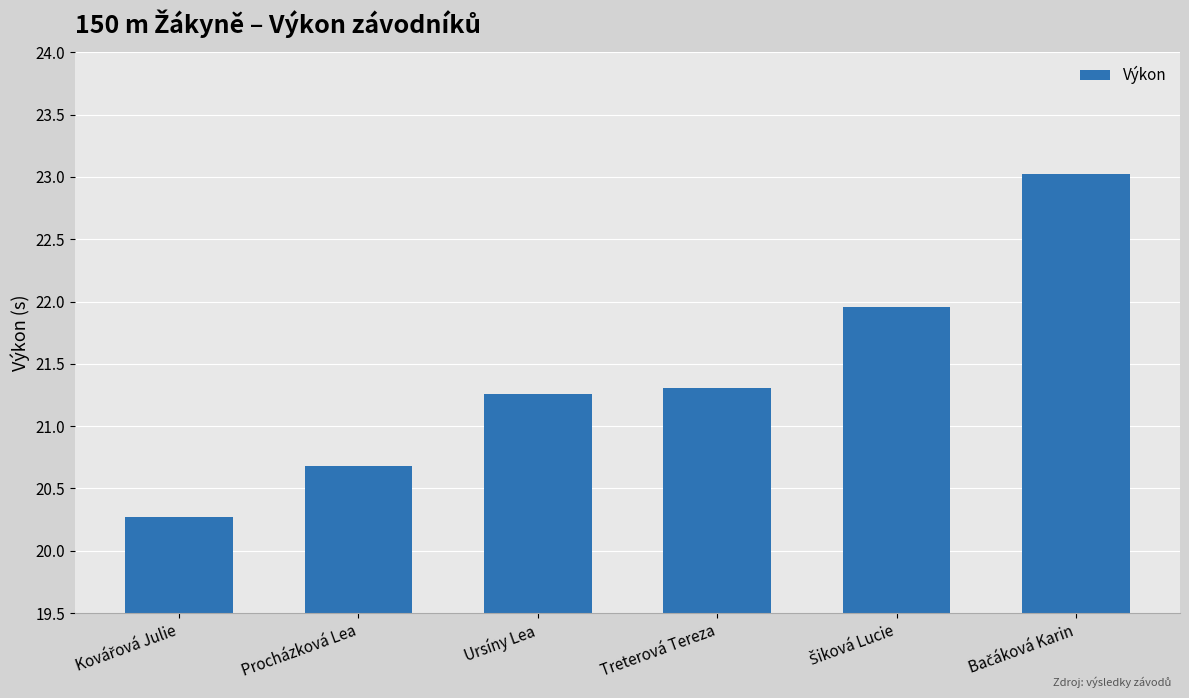

What position from the right is Procházková Lea?

5